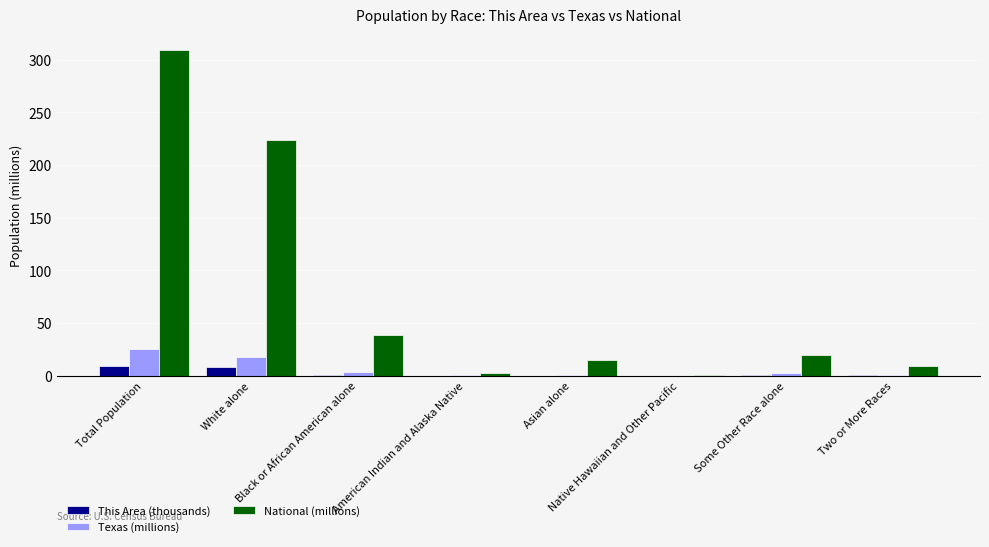

At which category is the sum across all series the highest?

Total Population